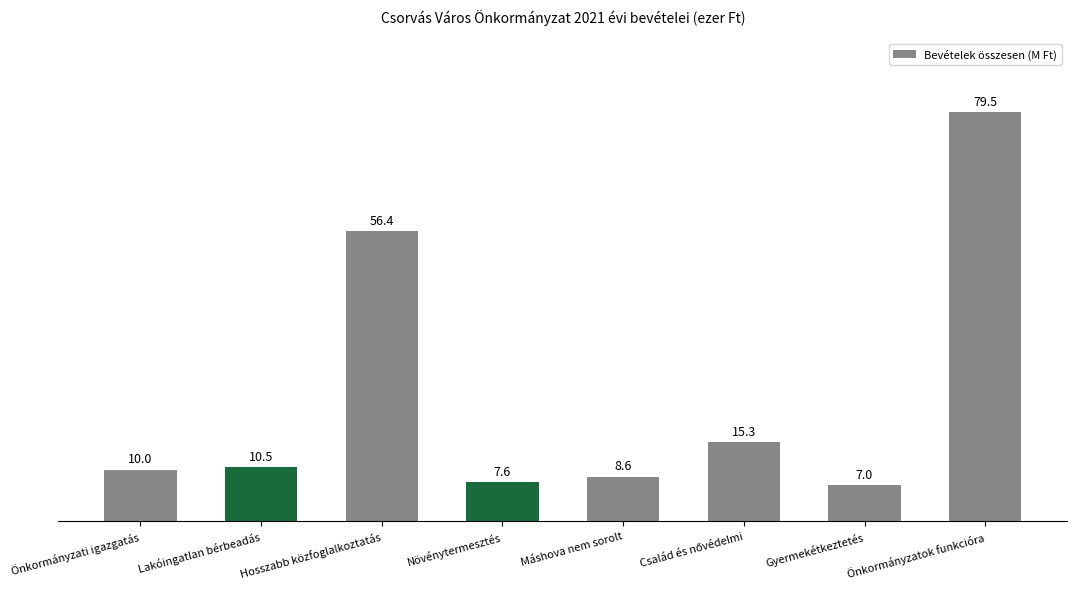

What is the label of the 5th bar from the left?

Máshova nem sorolt